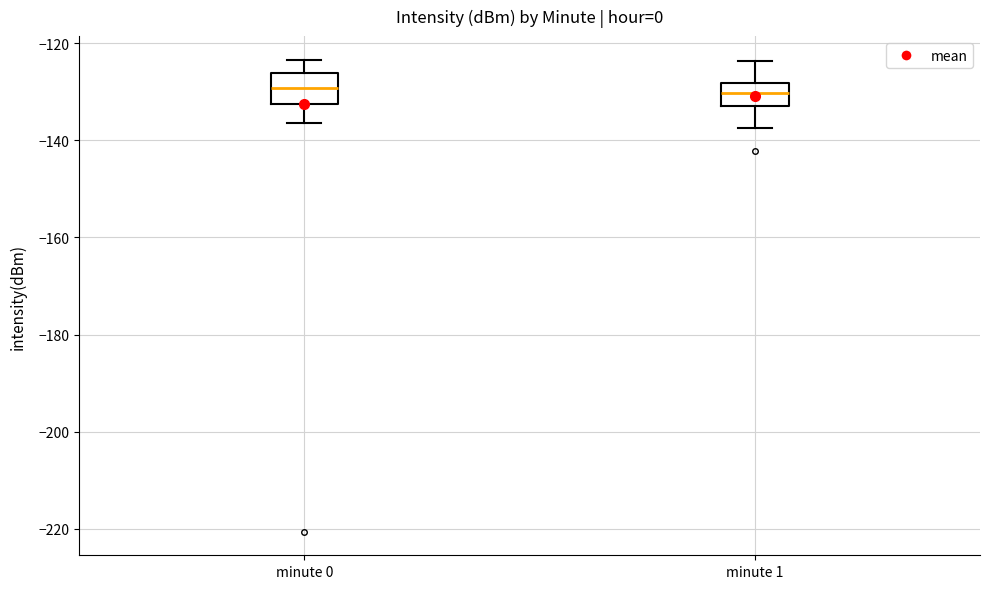

Reading left to right, read every box against the y-axis: the position of its median line, the range the box covers, and the ends of its whiskers. The values are not printed on the chart, so give them approximately, as read against the axis.

minute 0: median -130, box -132 to -126, whiskers -136 to -124
minute 1: median -130, box -132 to -128, whiskers -138 to -124